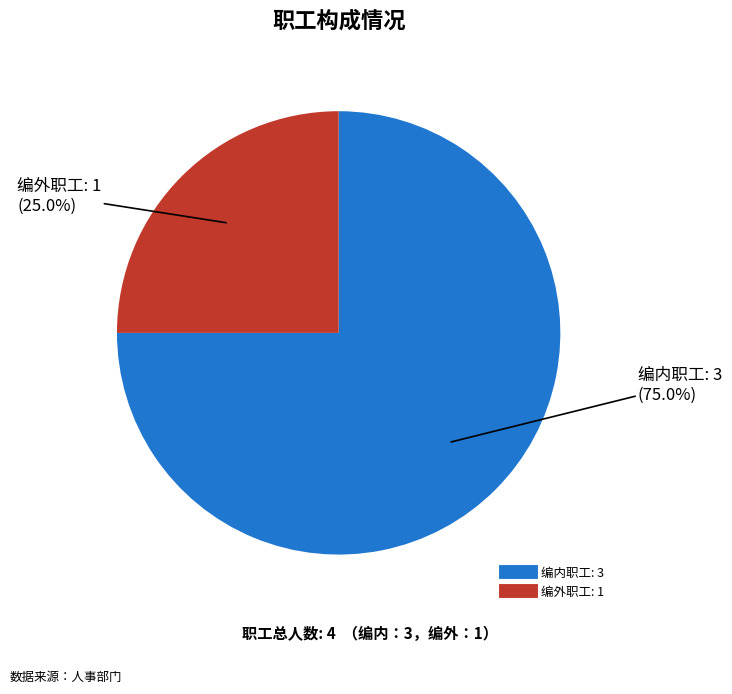

Is it true that 编外职工 is 25% of the pie?

True